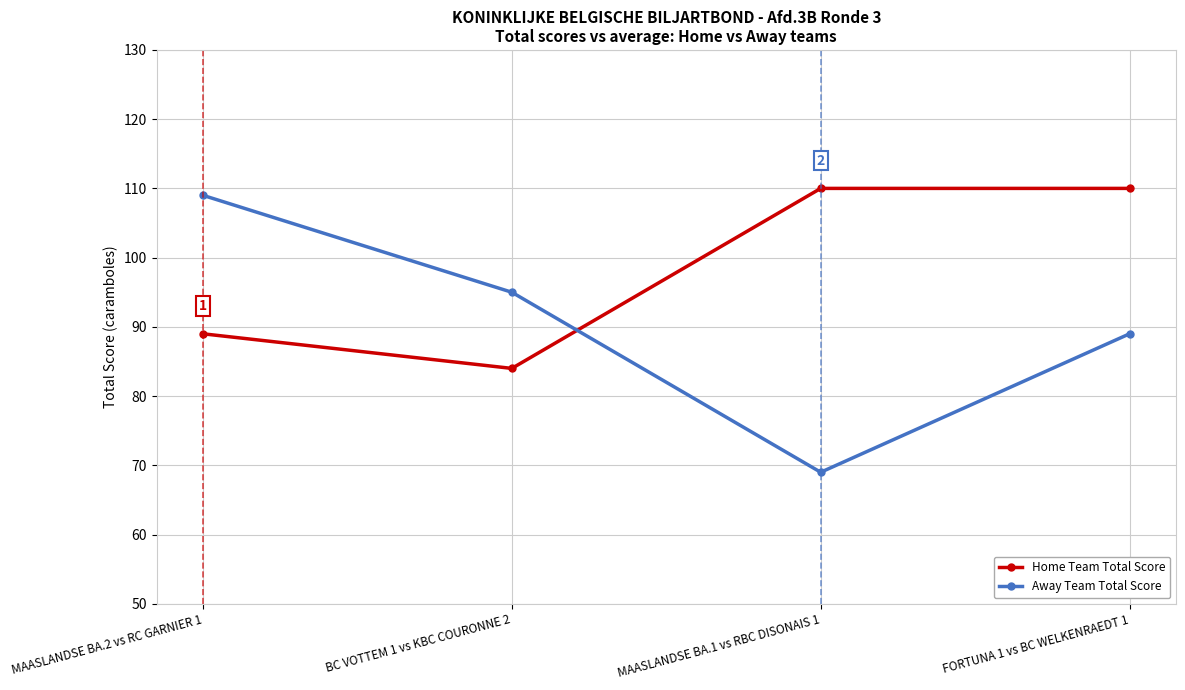

What is the label of the 1st point from the right?

FORTUNA 1 vs BC WELKENRAEDT 1